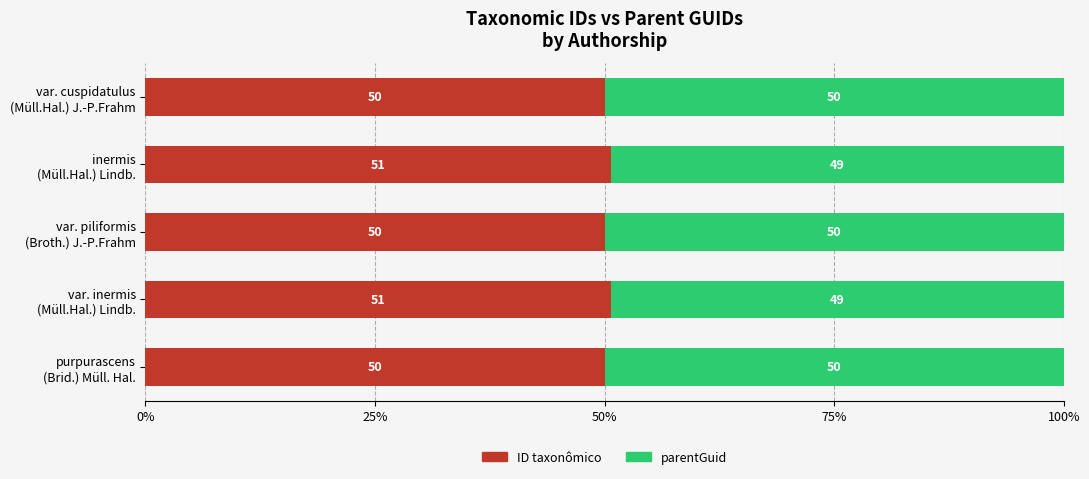

What is the lowest value of the ID taxonômico series?

50.0